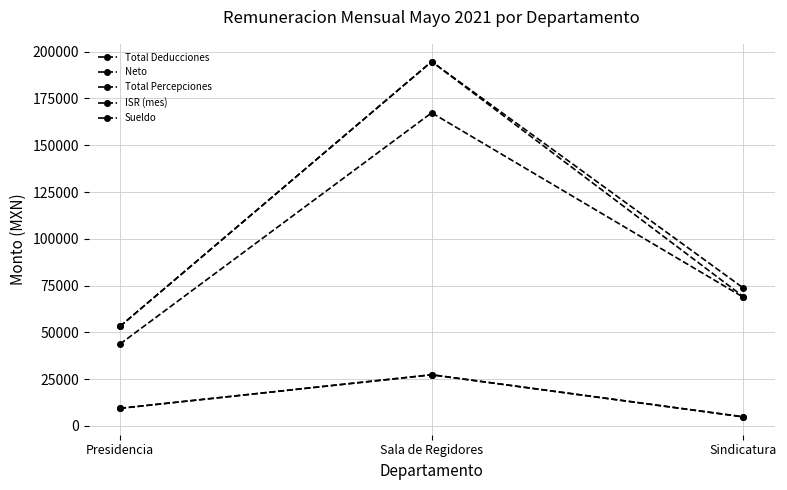

Reading left to right, transcribe all the data shown in this chart.

Total Deducciones: Presidencia=9431.2	Sala de Regidores=27358.4	Sindicatura=4929.4
Neto: Presidencia=43763.0	Sala de Regidores=167307.2	Sindicatura=68763.0
Total Percepciones: Presidencia=53194.2	Sala de Regidores=194665.6	Sindicatura=73692.4
ISR (mes): Presidencia=9431.3	Sala de Regidores=27358.5	Sindicatura=4827.2
Sueldo: Presidencia=53194.2	Sala de Regidores=194665.6	Sindicatura=69121.3